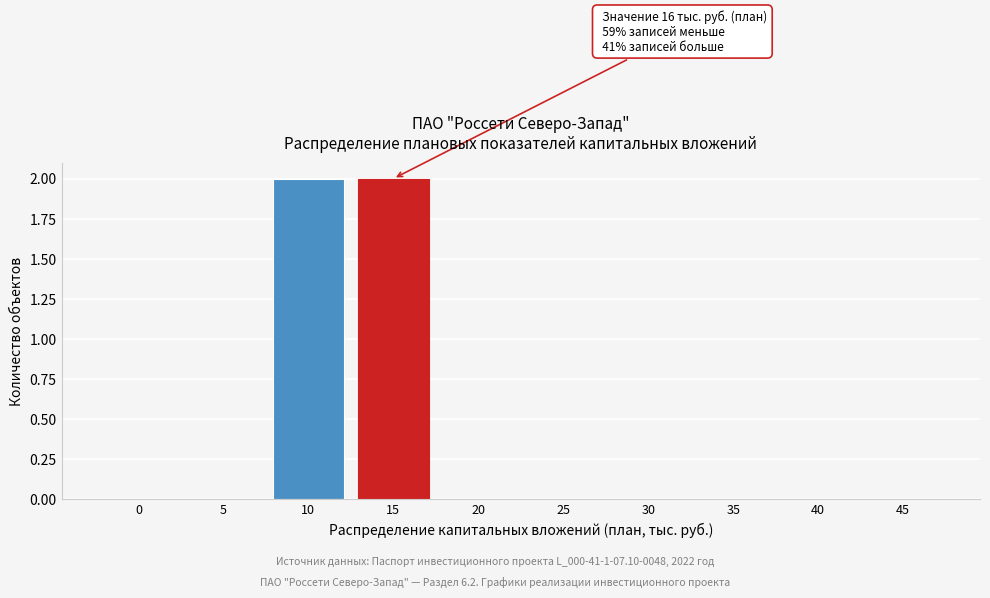

Reading left to right, what are all the values shown in this chart?

0=0	5=0	10=2	15=2	20=0	25=0	30=0	35=0	40=0	45=0